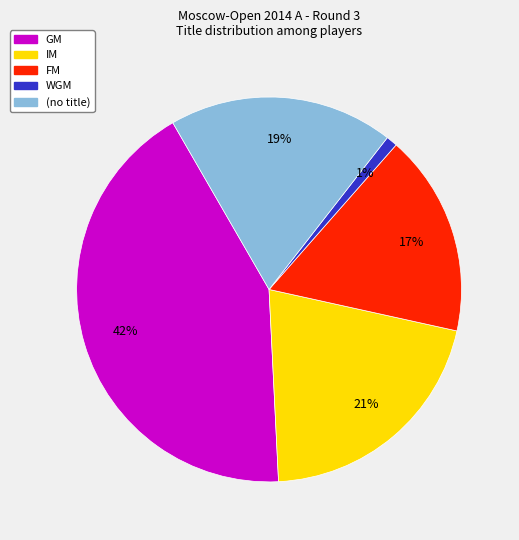

Does any single category account for the majority?

No